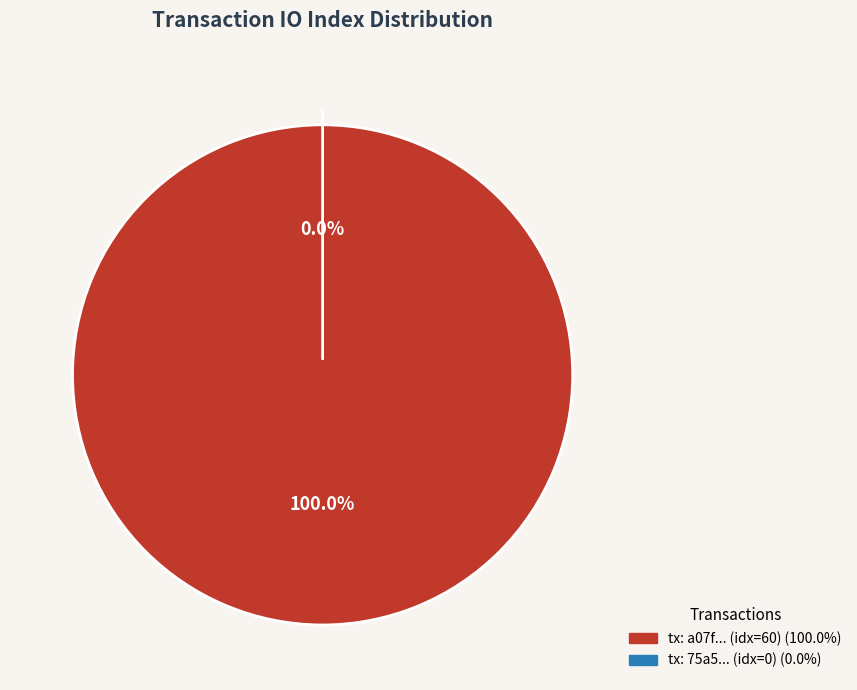

Which slice is the largest?

io_index_60